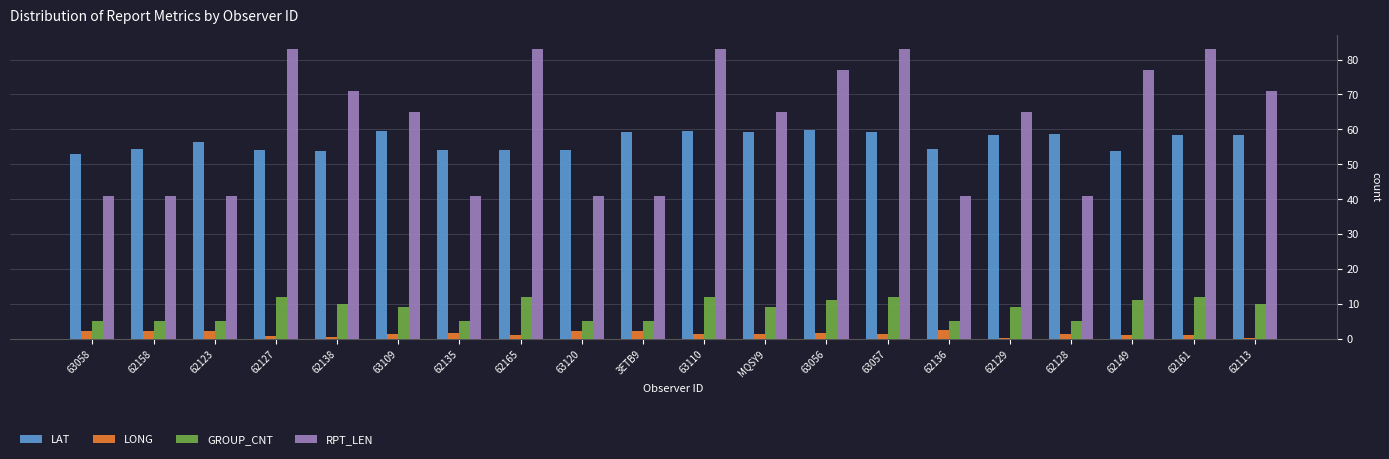

True or false: LONG has a value of 1.5 at 63057.

True